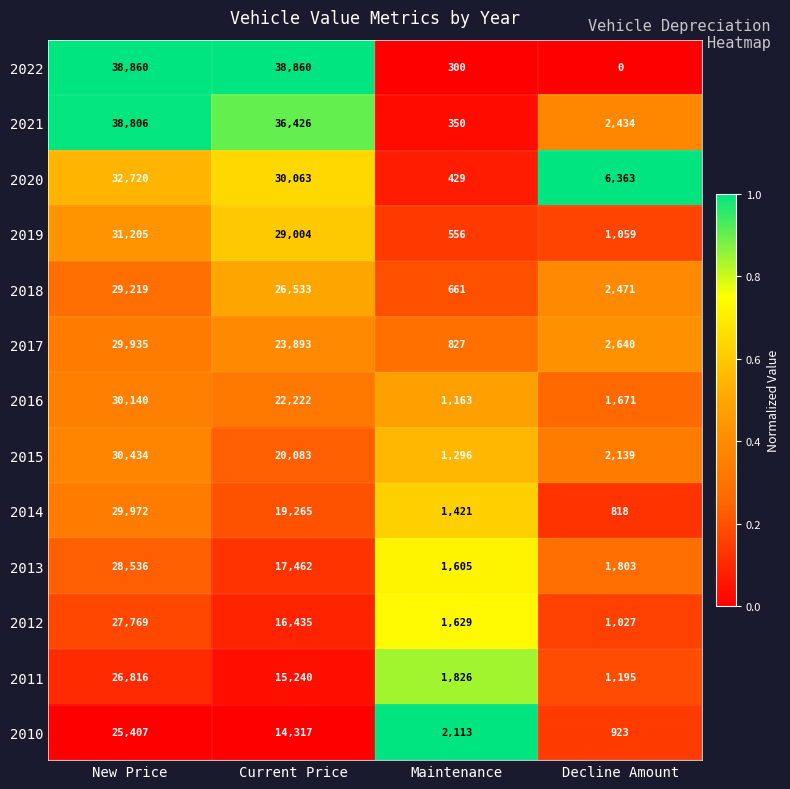

At which category is the sum across all series the highest?

New Price